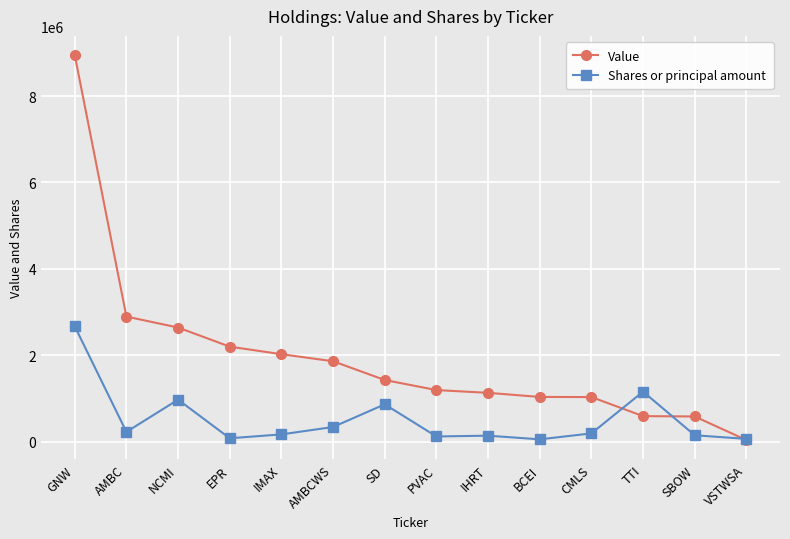

Between which two adjacent categories do Value and Shares or principal amount first intersect?

CMLS and TTI